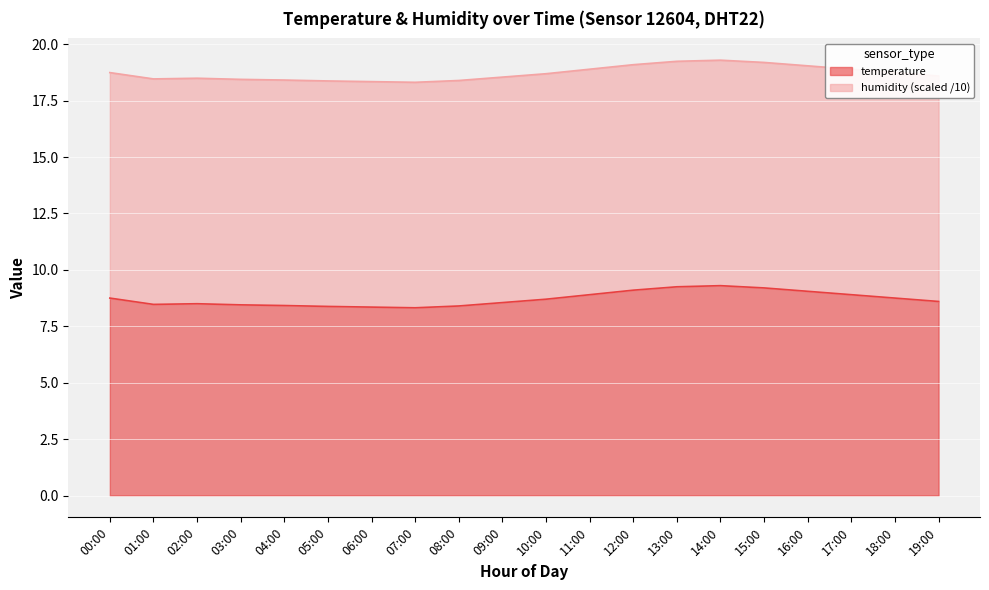

Is it true that temperature equals 3.0 at 00:00?

False